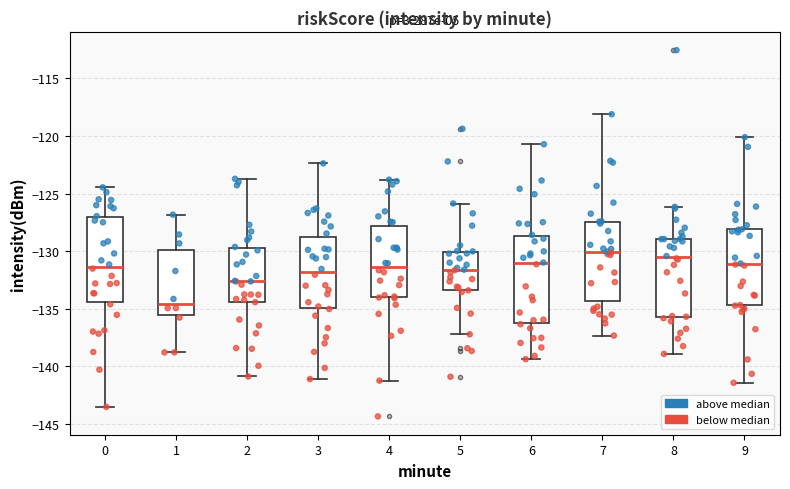

Reading left to right, read every box against the y-axis: the position of its median line, the range the box covers, and the ends of its whiskers. The values are not printed on the chart, so give them approximately, as read against the axis.

0: median -131.5, box -134.5 to -127.0, whiskers -143.5 to -124.5
1: median -134.5, box -135.5 to -130.0, whiskers -139.0 to -127.0
2: median -132.5, box -134.5 to -129.5, whiskers -141.0 to -123.5
3: median -132.0, box -135.0 to -129.0, whiskers -141.0 to -122.5
4: median -131.5, box -134.0 to -128.0, whiskers -141.0 to -124.0
5: median -131.5, box -133.5 to -130.0, whiskers -137.0 to -126.0
6: median -131.0, box -136.0 to -128.5, whiskers -139.5 to -120.5
7: median -130.0, box -134.5 to -127.5, whiskers -137.5 to -118.0
8: median -130.5, box -135.5 to -129.0, whiskers -139.0 to -126.0
9: median -131.0, box -134.5 to -128.0, whiskers -141.5 to -120.0